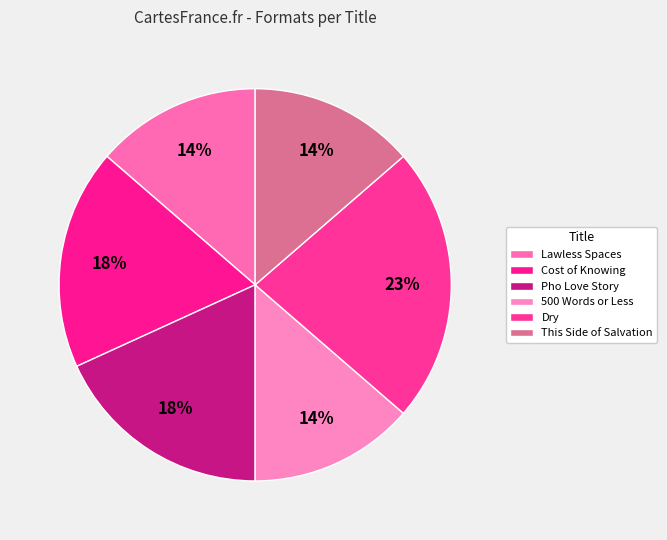

How many segments does this pie chart have?

6